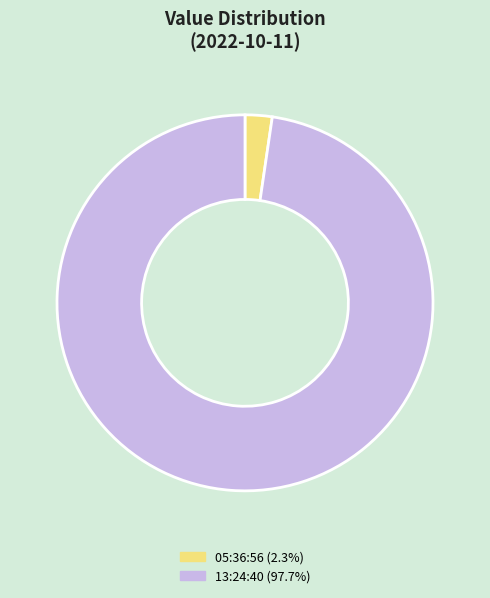

Is there a majority slice in this chart?

Yes